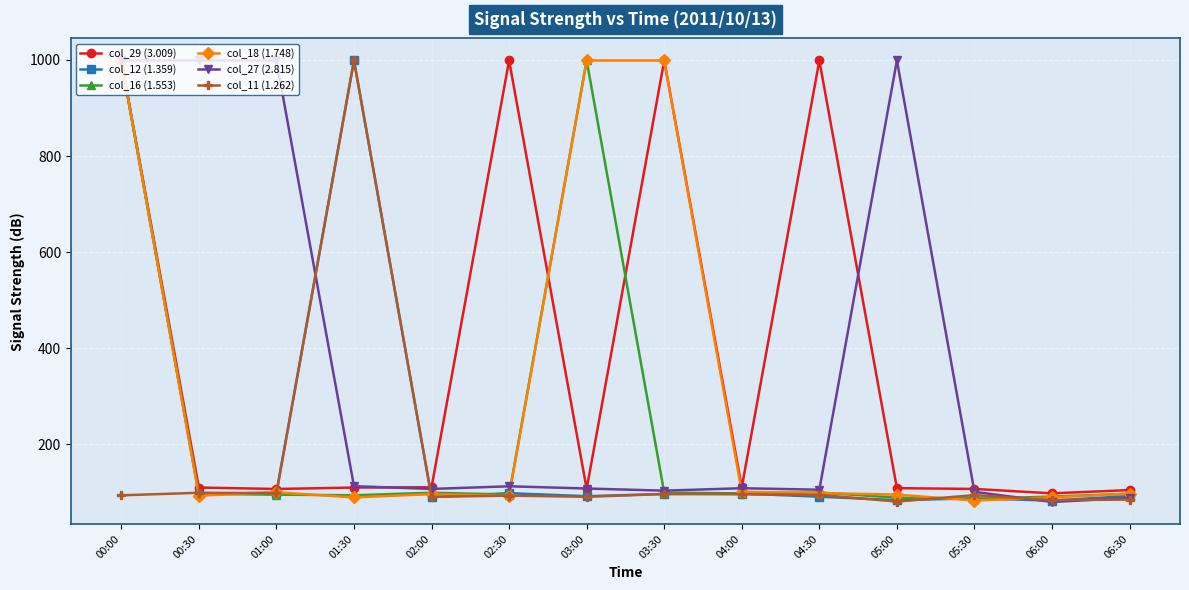

What is the spread (max minus min) of values at 01:00?

903.7